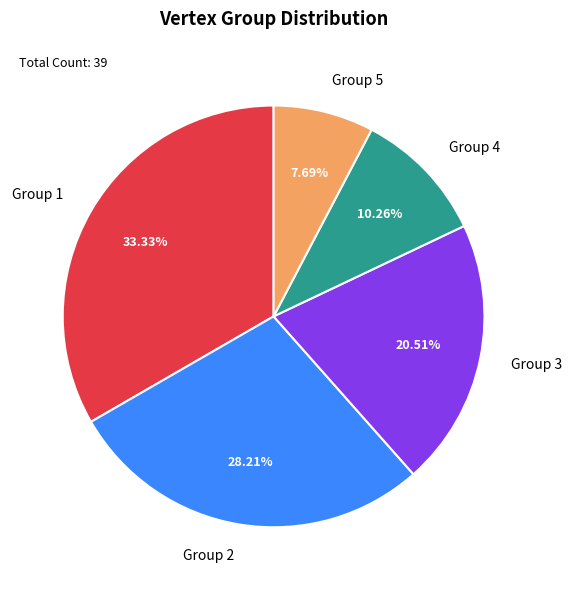

Count the number of slices in the pie.

5